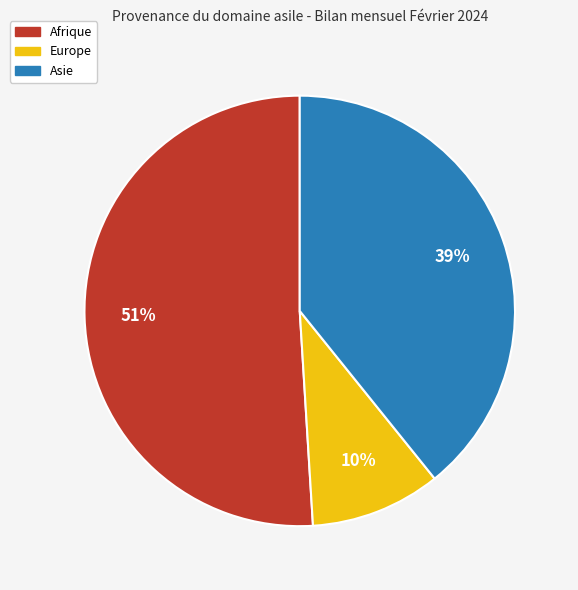

Is there a majority slice in this chart?

Yes